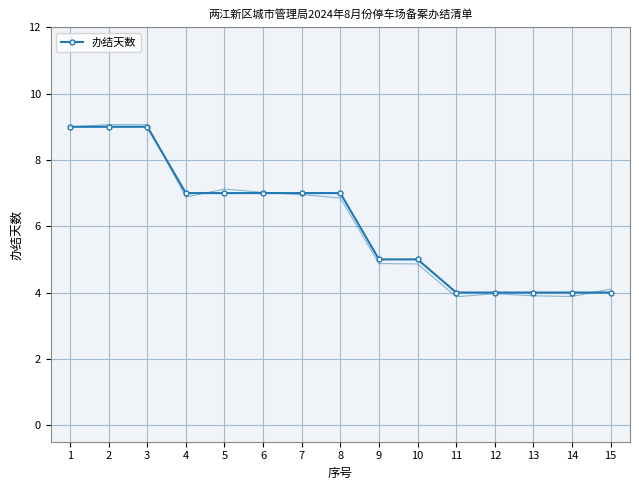

Reading right to left, transcribe all the data shown in this chart.

15=4	14=4	13=4	12=4	11=4	10=5	9=5	8=7	7=7	6=7	5=7	4=7	3=9	2=9	1=9